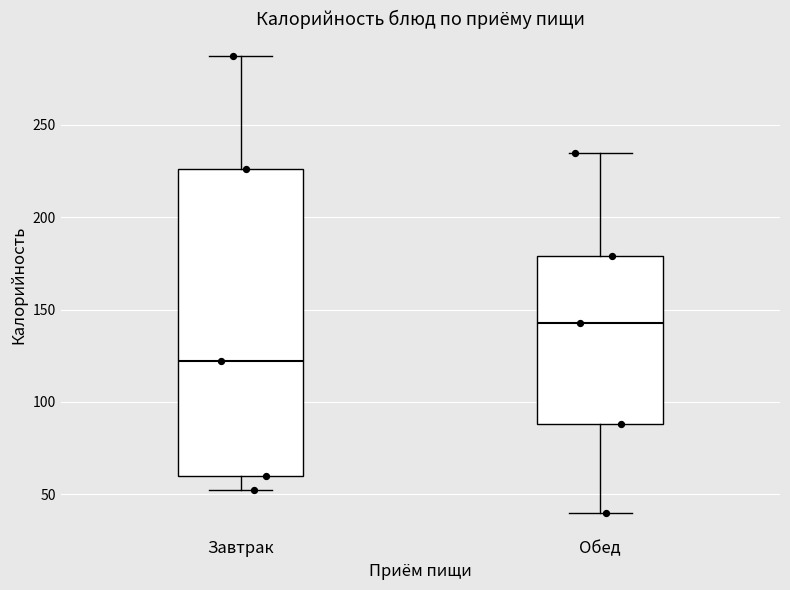

Which box's median line is the highest?

Обед